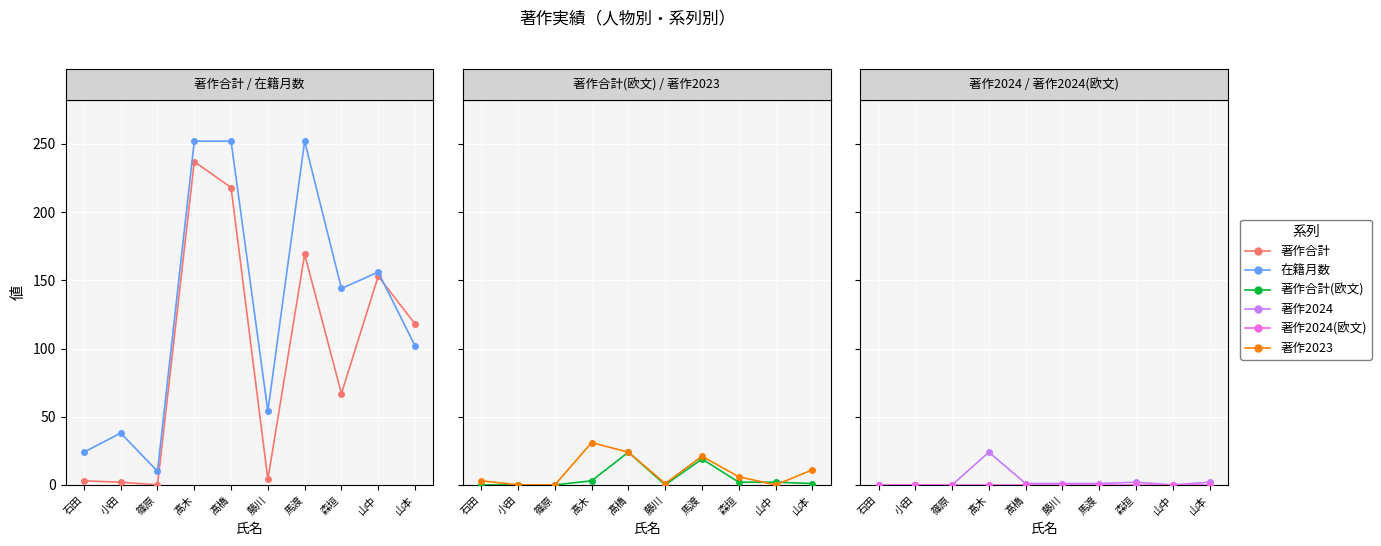

Which label corresponds to the largest value in the chart?

髙木